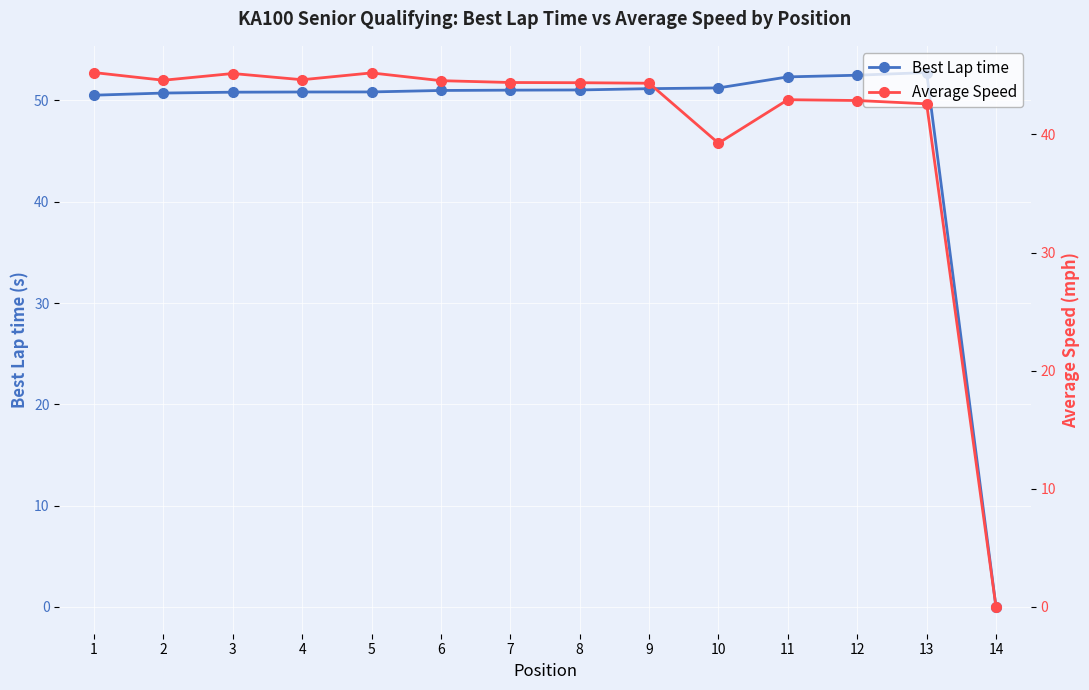

What is the approximate value of Best Lap time at 7?

51.0